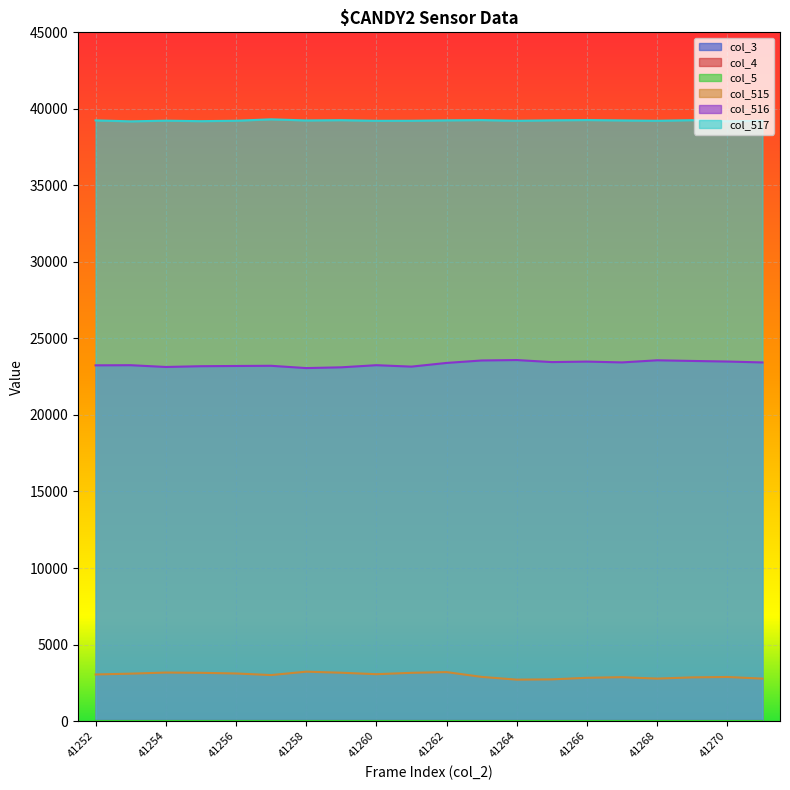

Which series has the widest spread of values?

col_516